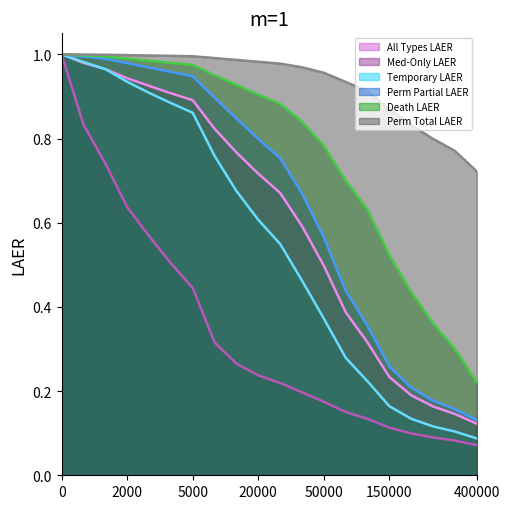

The Death LAER line series shows 0.4 at 17. True or false?

True